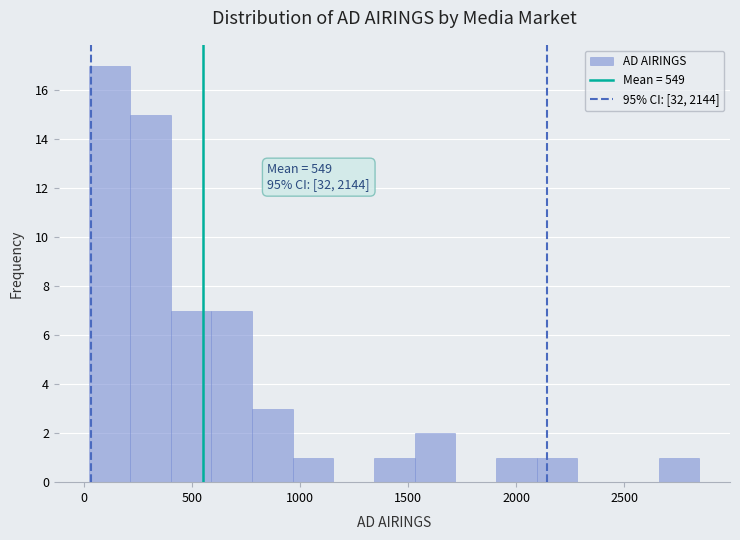

Read against the x-axis, roughly where is the centre of the tallest bar?

100